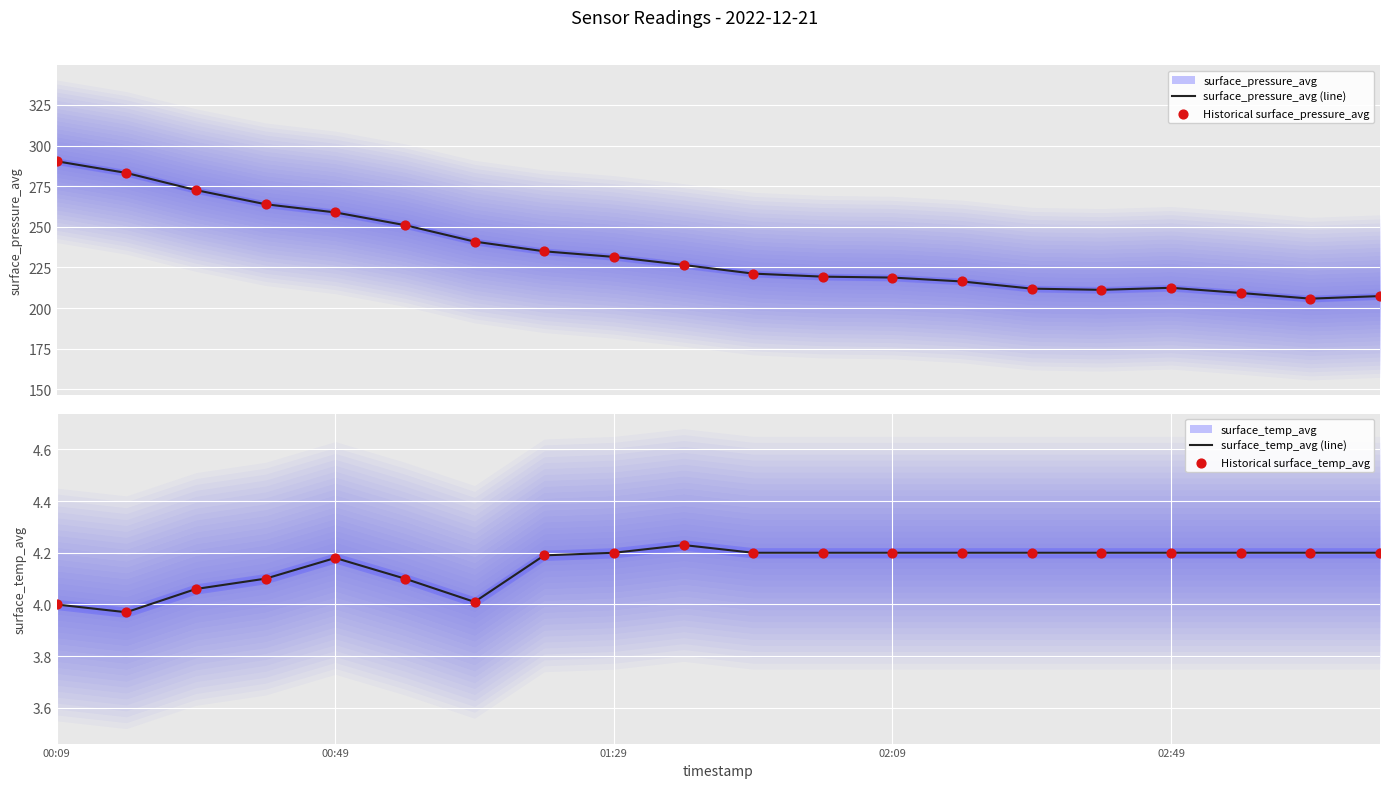

Which series contains the highest Y value?

surface_pressure_avg (line)